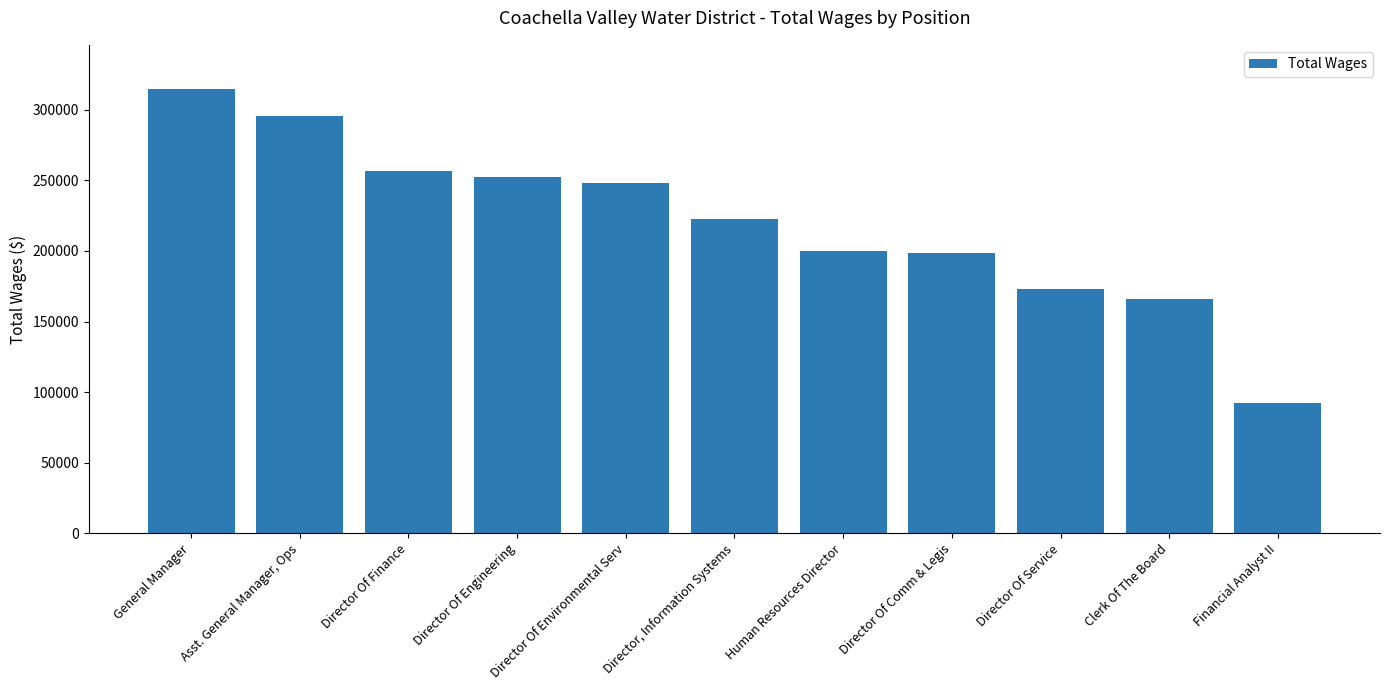

Are the bars horizontal?

No